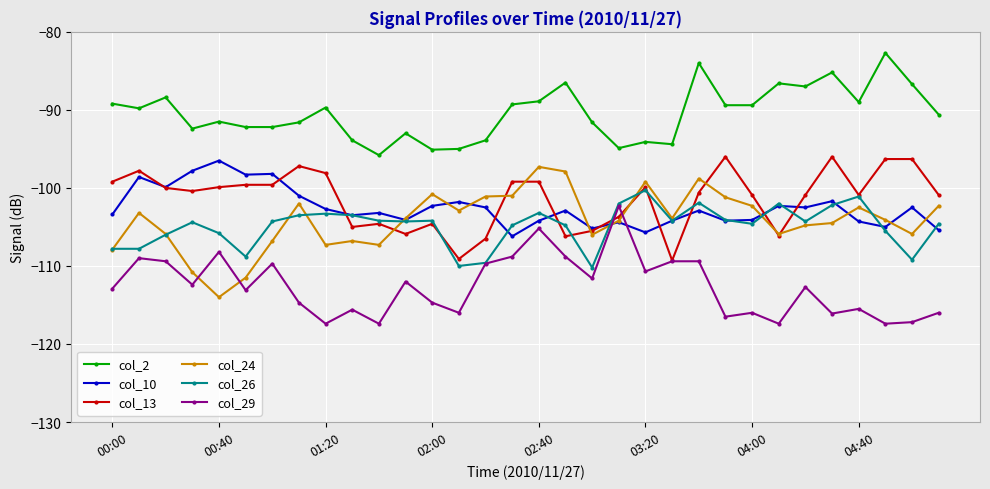

Which series has the largest total across all categories?

col_2